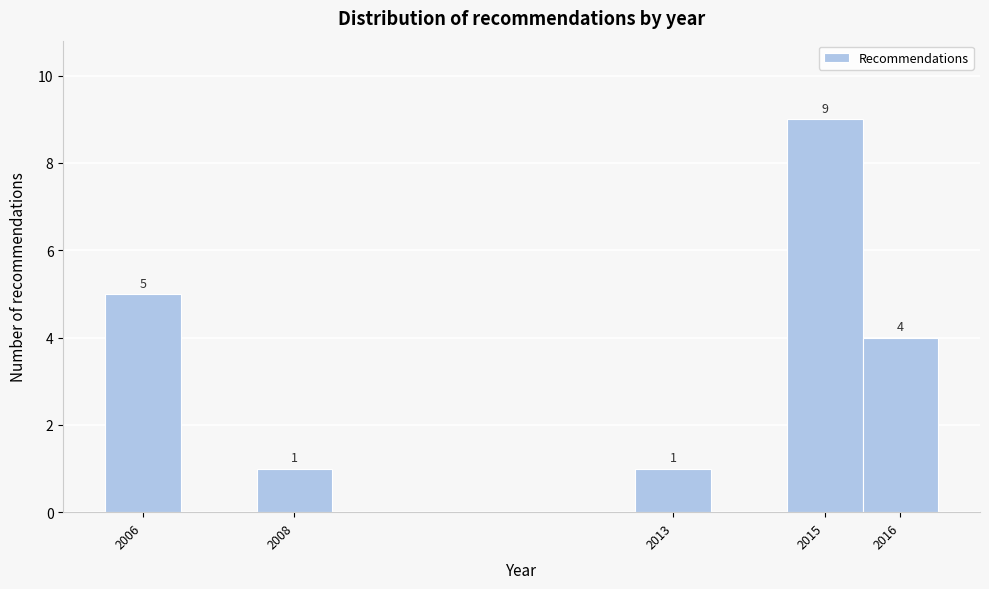

Over which range of the x-axis is the bar tallest?

2014.5 to 2015.5